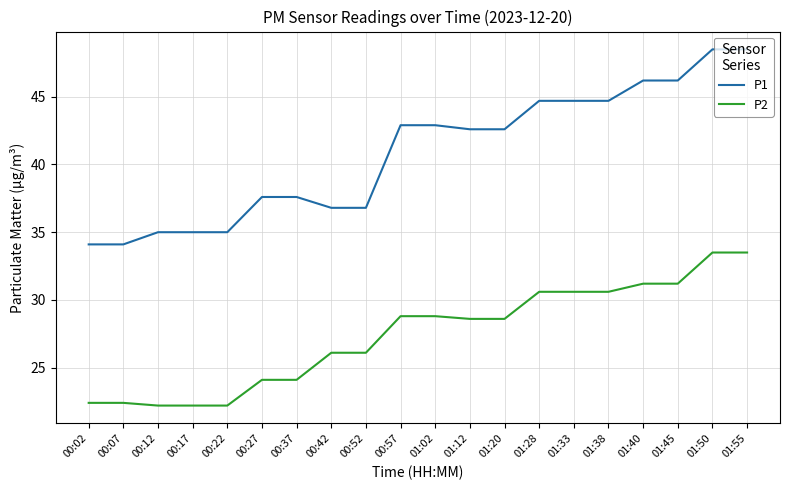

The P1 series shows 71.9 at 00:57. True or false?

False